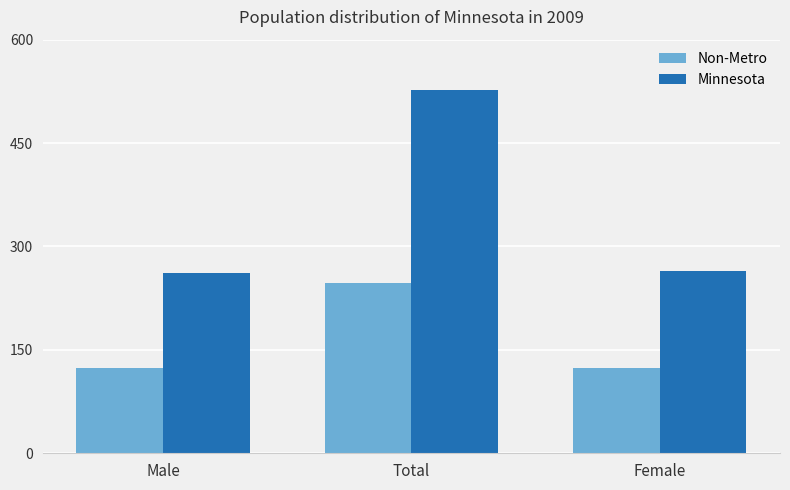

What are all the series names shown in the legend?

Non-Metro, Minnesota